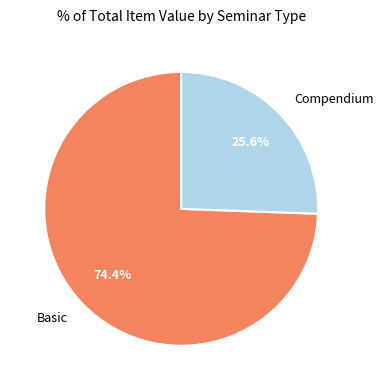

What is the smallest slice in the pie chart?

Compendium